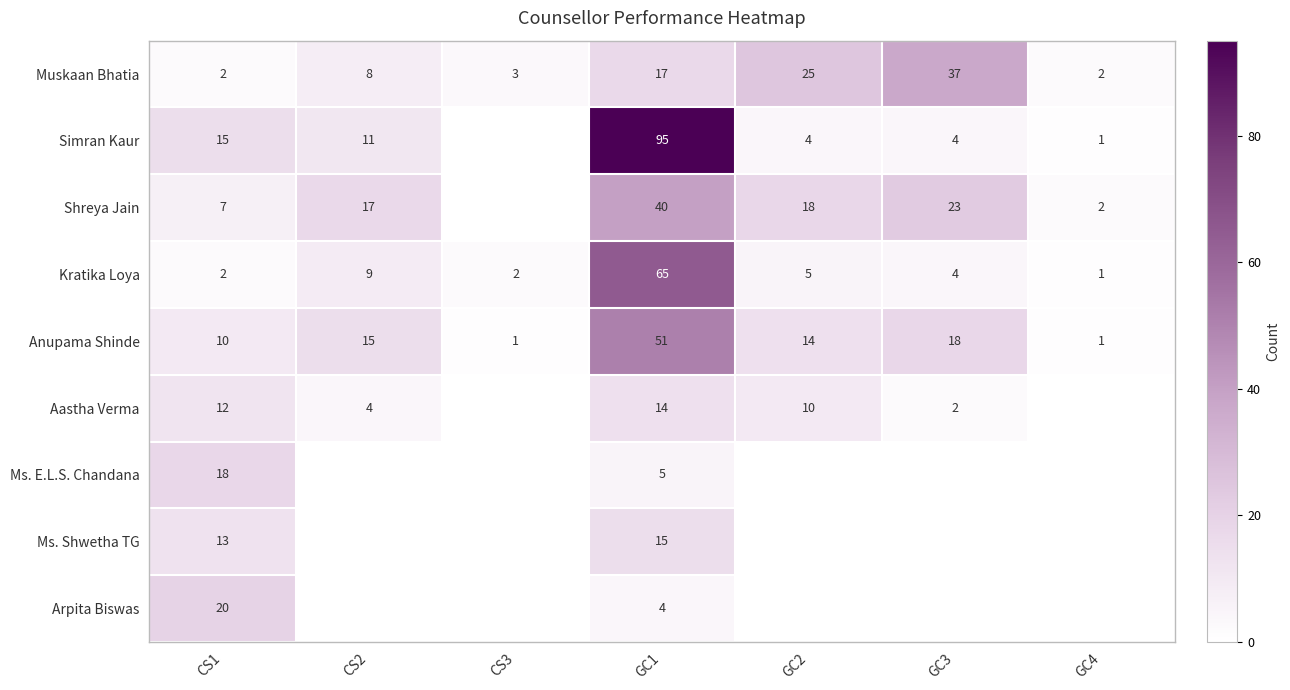

Where does the Anupama Shinde series first go above 14?

CS2